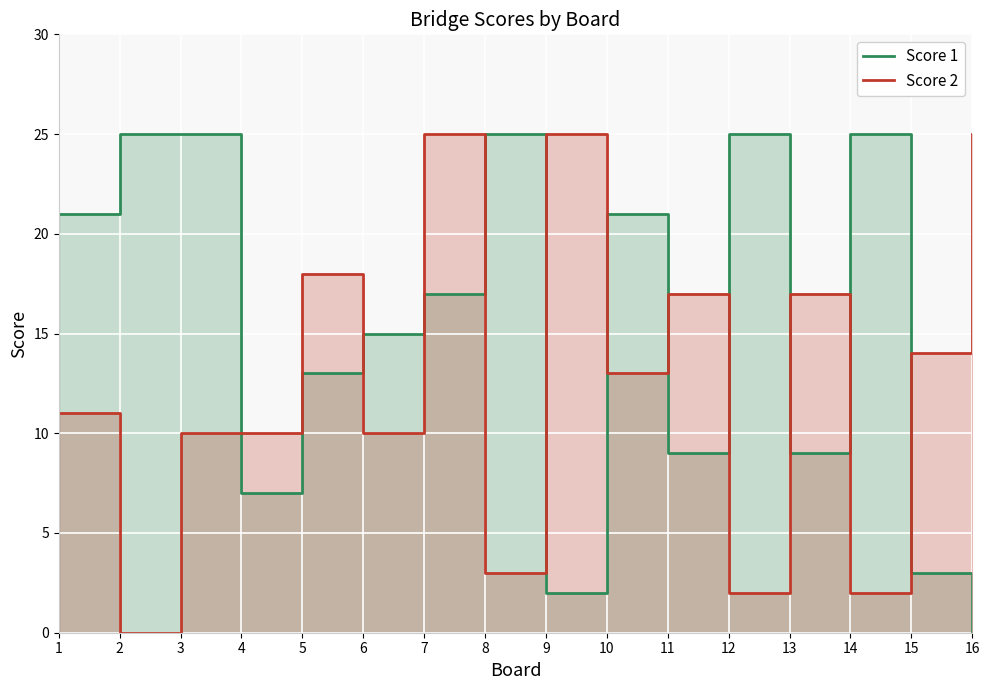

What is the difference between the maximum and minimum values in the Score 2 series?

25